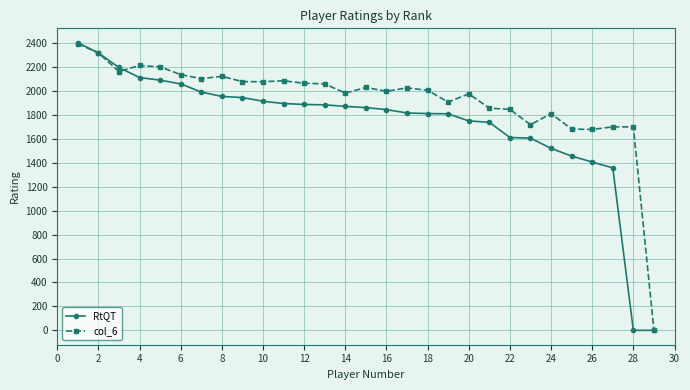

What is the maximum value shown in the chart?

2403